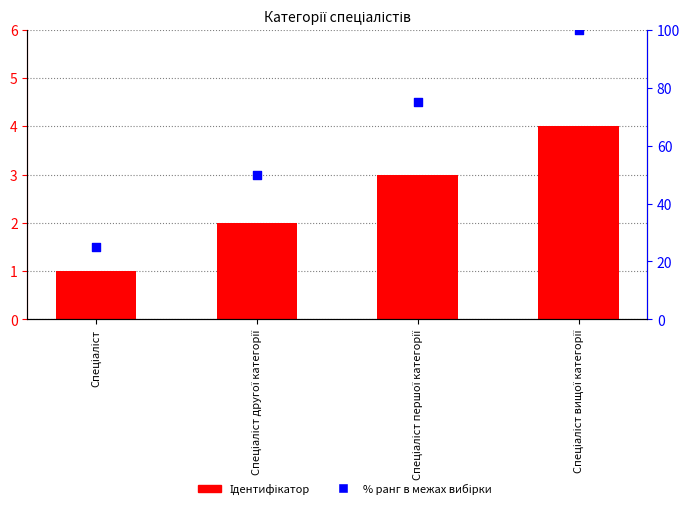

What are all the series names shown in the legend?

Ідентифікатор, % ранг в межах вибірки